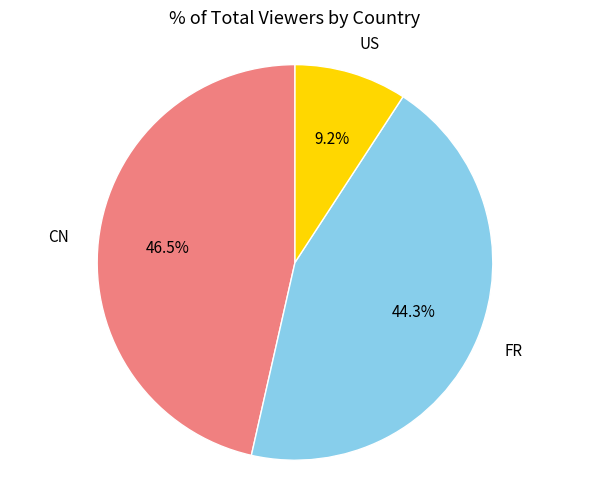

Does any single category account for the majority?

No